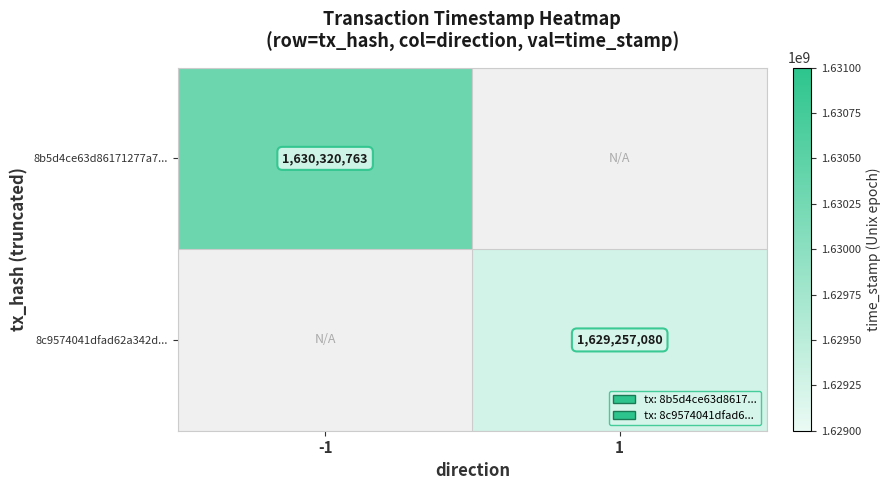

The value of 8b5d4ce63d86171277a7... at -1 is 2177136799. True or false?

False